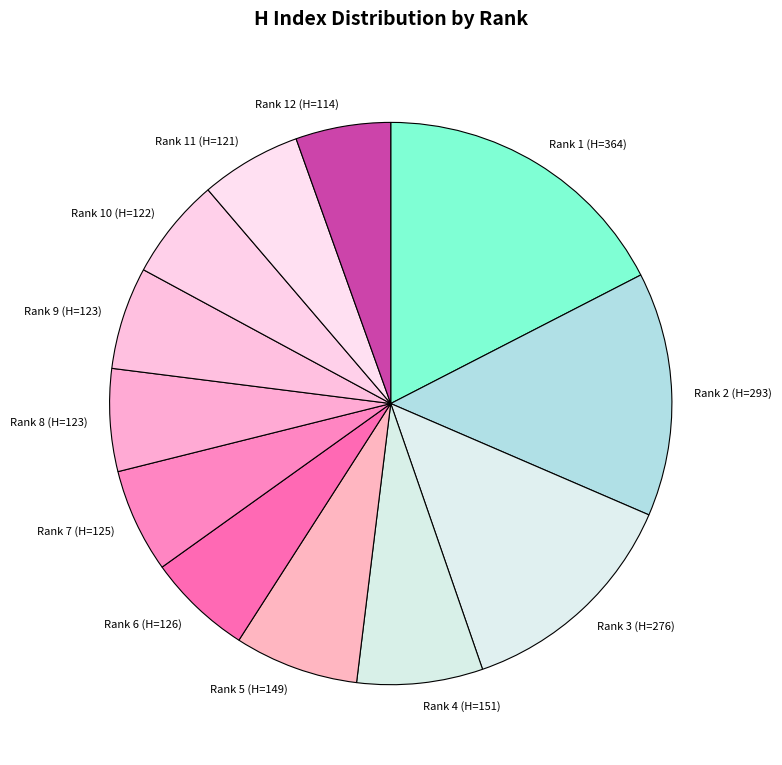

Is there any slice that represents more than half of the pie?

No